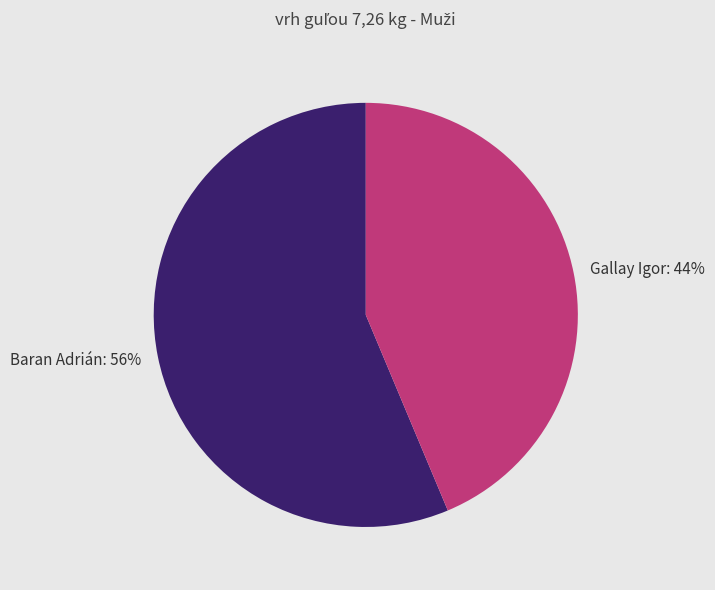

How many segments does this pie chart have?

2